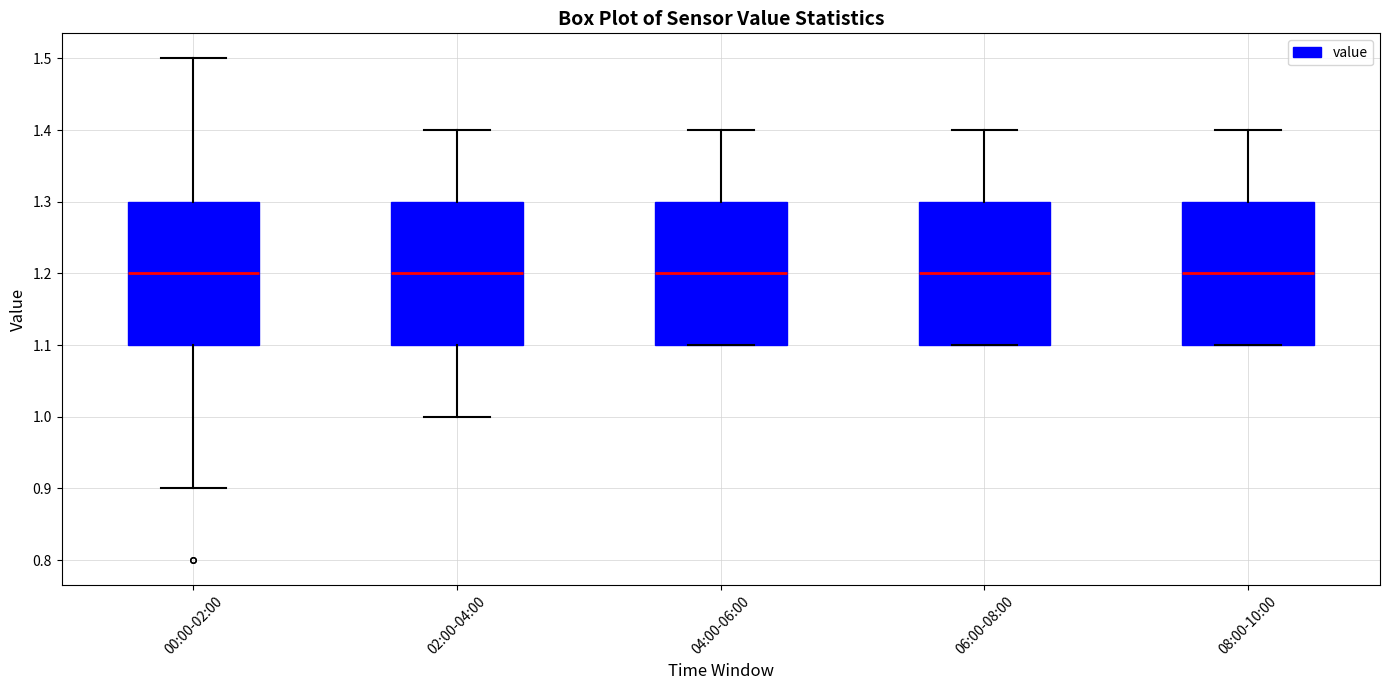

Reading left to right, read every box against the y-axis: the position of its median line, the range the box covers, and the ends of its whiskers. The values are not printed on the chart, so give them approximately, as read against the axis.

00:00-02:00: median 1.2, box 1.1 to 1.3, whiskers 0.9 to 1.5
02:00-04:00: median 1.2, box 1.1 to 1.3, whiskers 1.0 to 1.4
04:00-06:00: median 1.2, box 1.1 to 1.3, whiskers 1.1 to 1.4
06:00-08:00: median 1.2, box 1.1 to 1.3, whiskers 1.1 to 1.4
08:00-10:00: median 1.2, box 1.1 to 1.3, whiskers 1.1 to 1.4